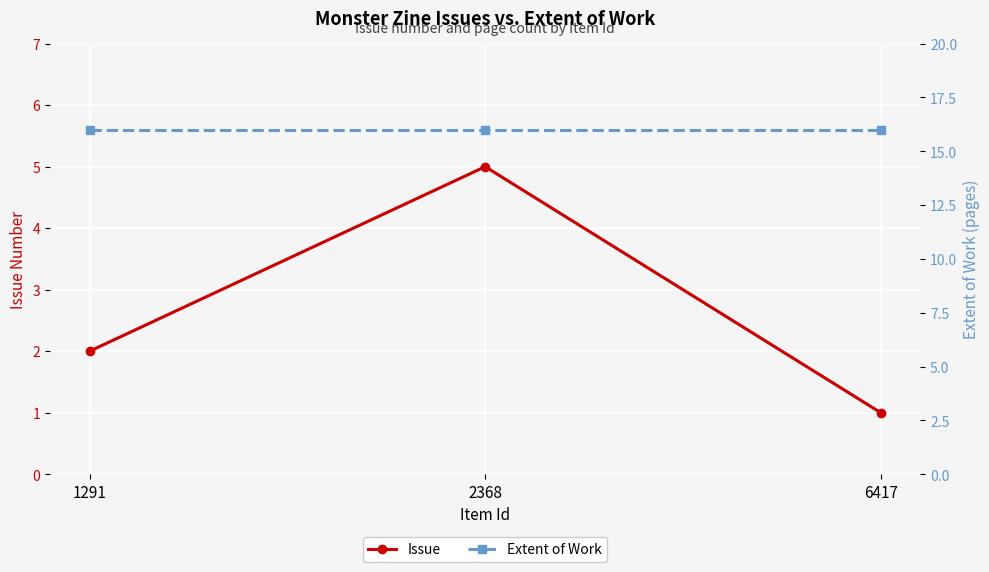

Which series has the largest range (max minus min)?

Issue